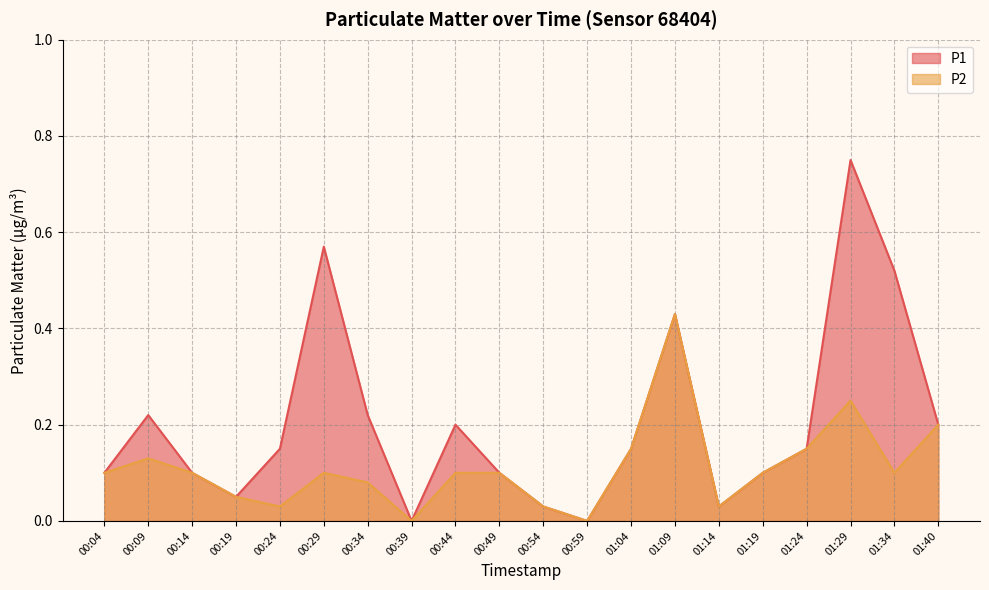

True or false: P2 has a value of 0.0 at 00:54.

False